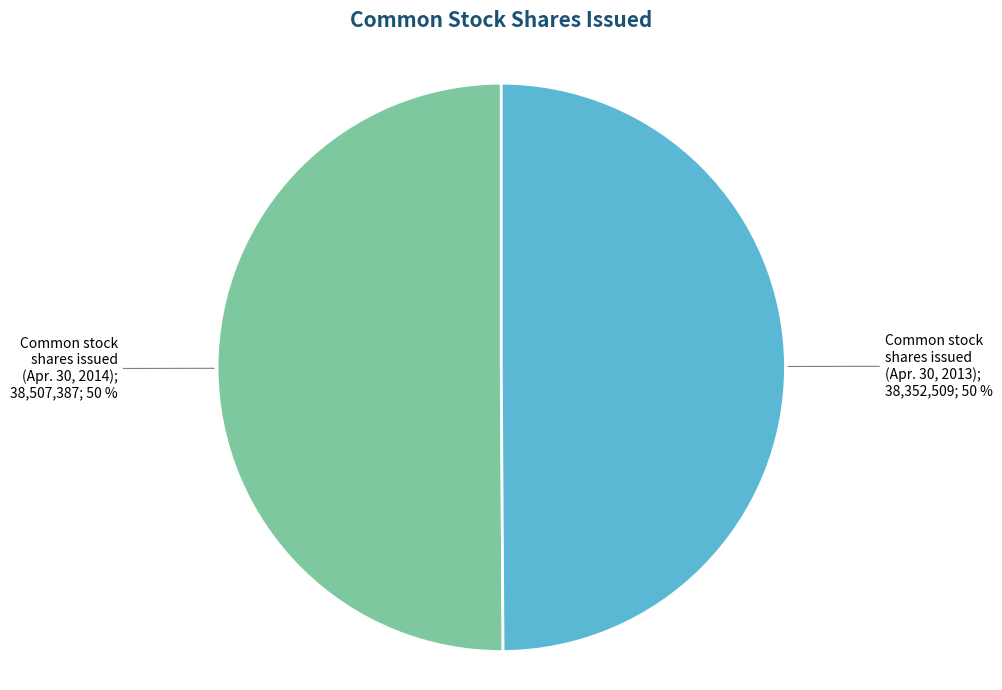

To the nearest percent, what is the average slice percentage?

50%